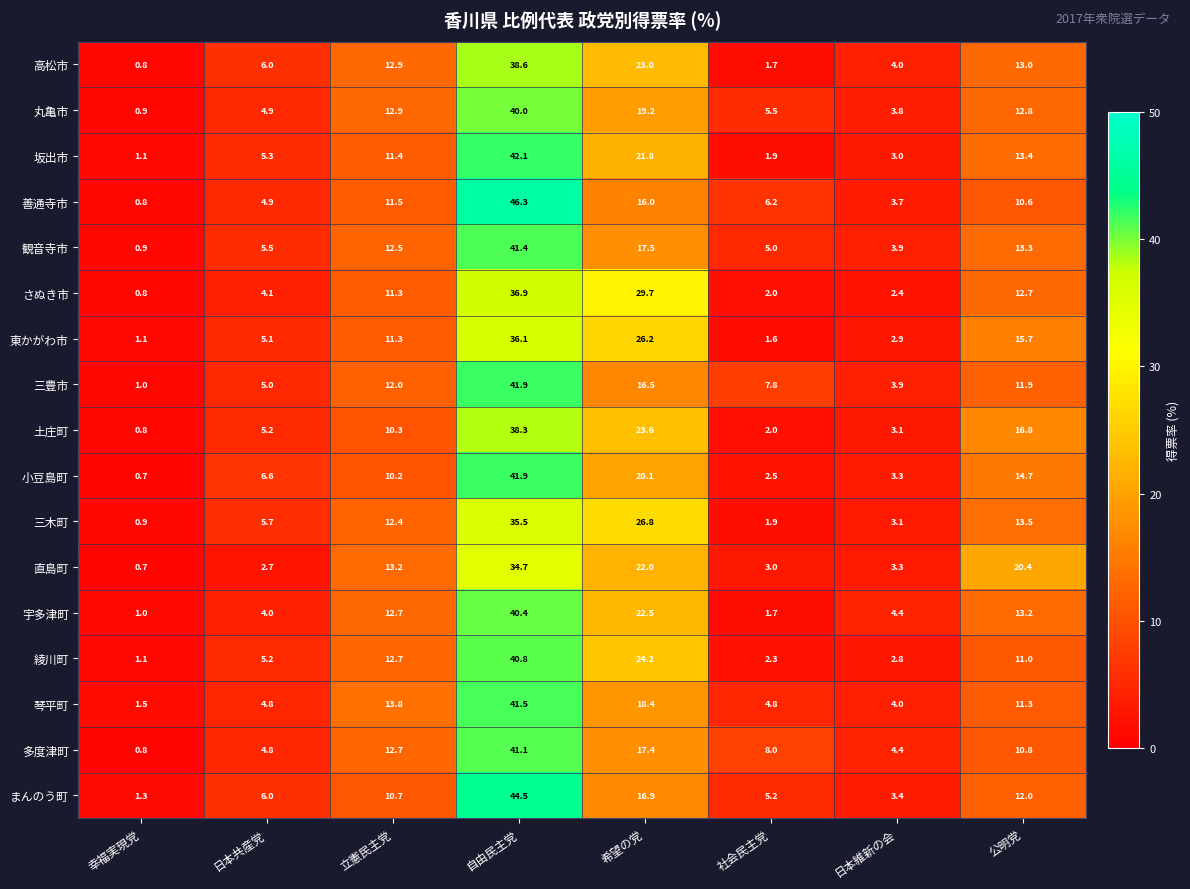

What is the sum of all 土庄町 values?

100.1